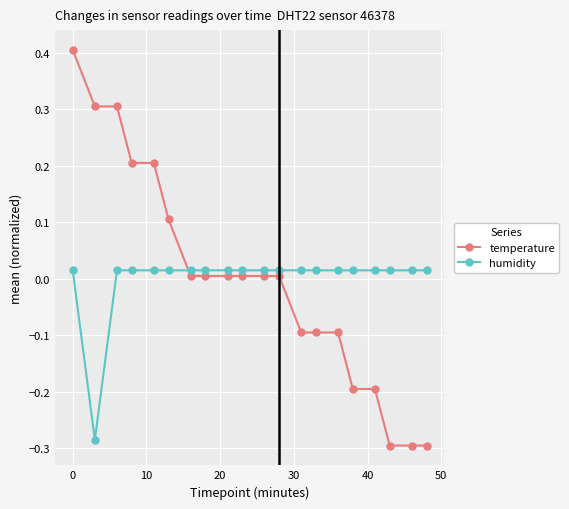

Which series has the widest spread of values?

temperature